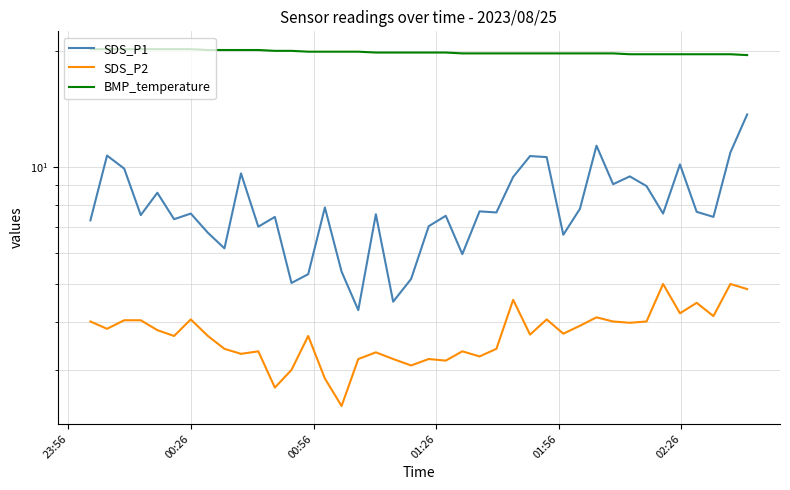

How many values in the SDS_P1 series exceed 7?

30